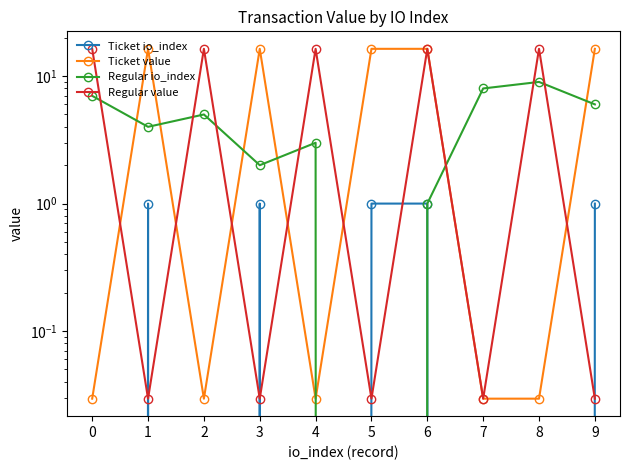

The Ticket value series shows 16.4 at 9. True or false?

True